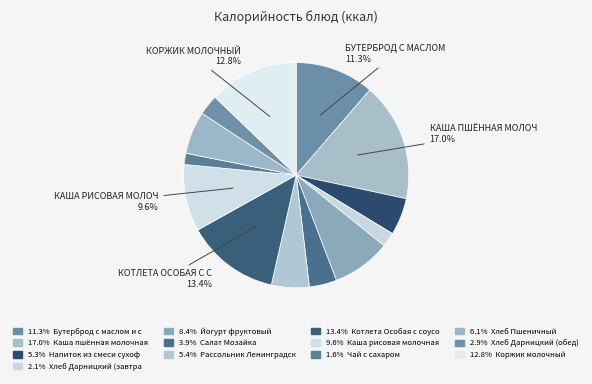

How many slices are in this pie chart?

13